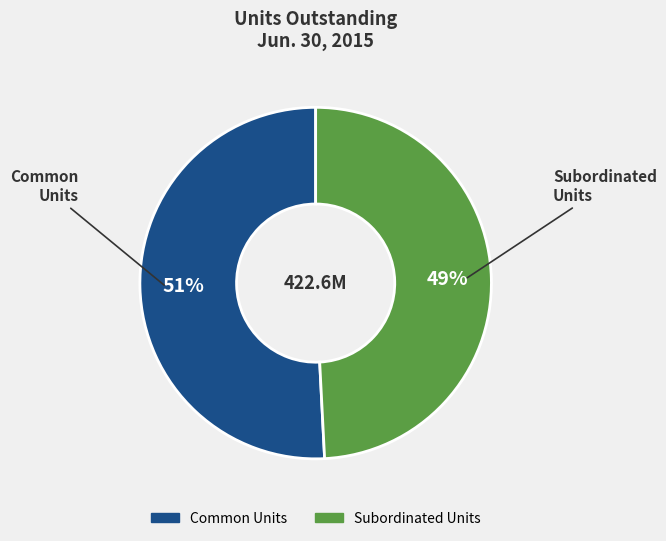

Does any single category account for the majority?

Yes